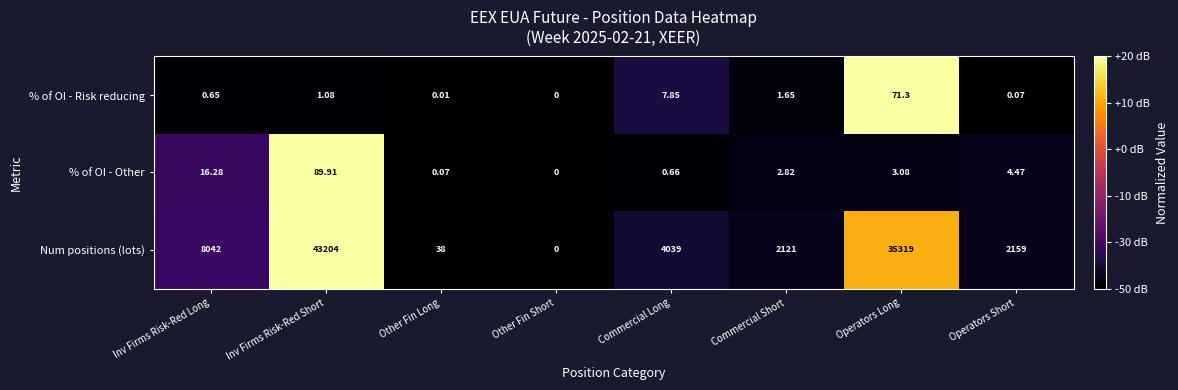

Rank the categories by Num positions (lots) value from highest to lowest.

Inv Firms Risk-Red Short, Operators Long, Inv Firms Risk-Red Long, Commercial Long, Operators Short, Commercial Short, Other Fin Long, Other Fin Short